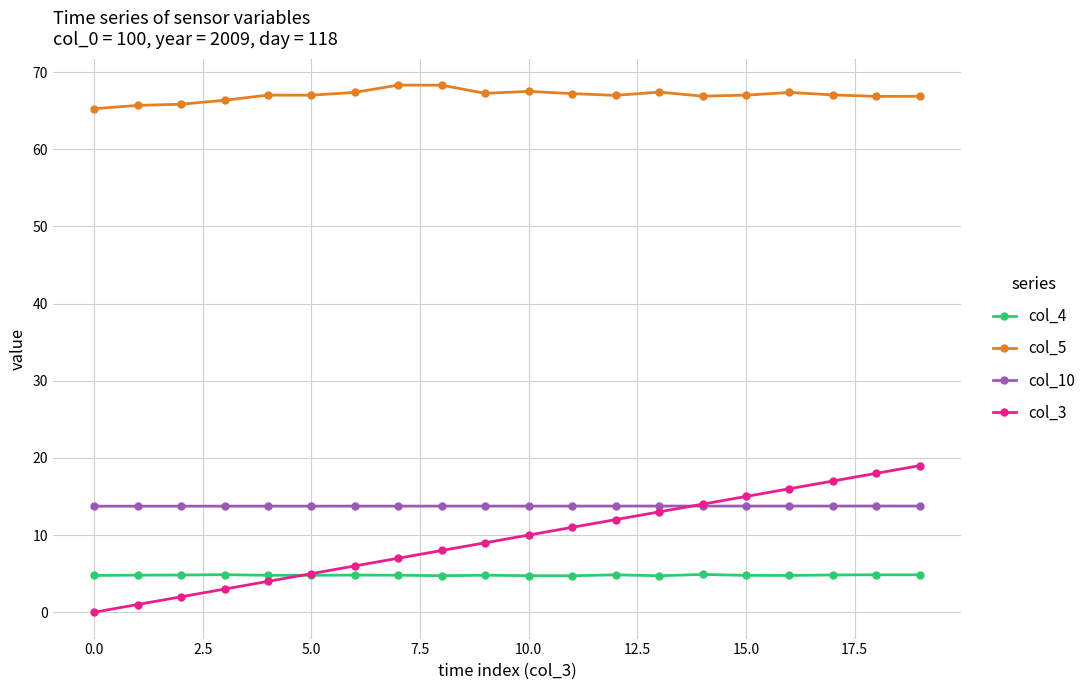

How many intersections are there between col_3 and col_10?

1